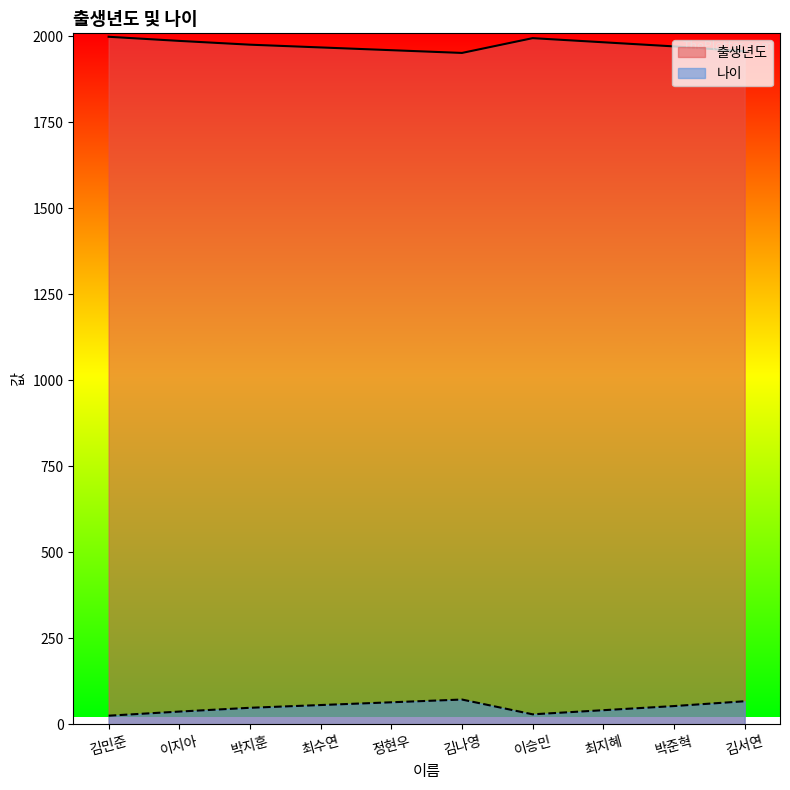

What is the approximate value of 출생년도 at 김서연, to the nearest 5?

1955